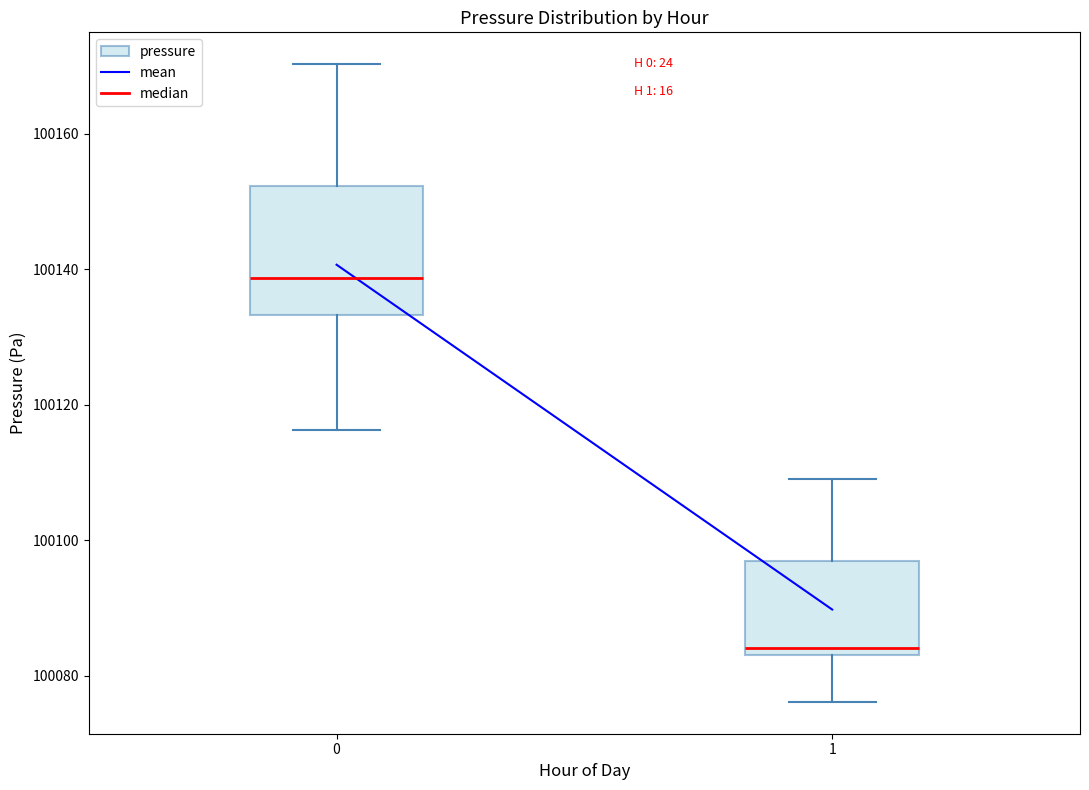

Reading left to right, transcribe this box plot: for each box, give where its median line is, the range the box spans, and where its two whiskers end, as read against the y-axis. The values are not printed on the chart, so give them approximately, as read against the axis.

0: median 100138, box 100134 to 100152, whiskers 100116 to 100170
1: median 100084 (just above the box's lower edge), box 100084 to 100096, whiskers 100076 to 100110